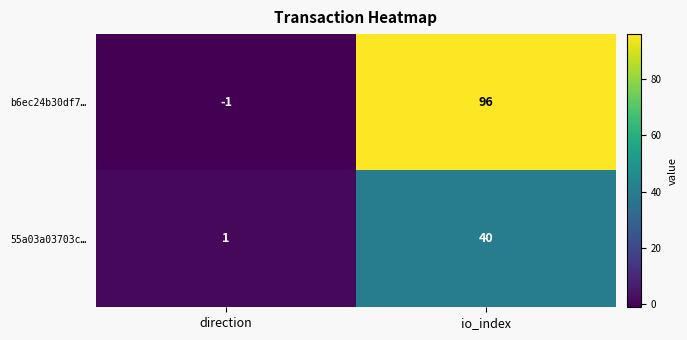

How many data points does each series have?

2